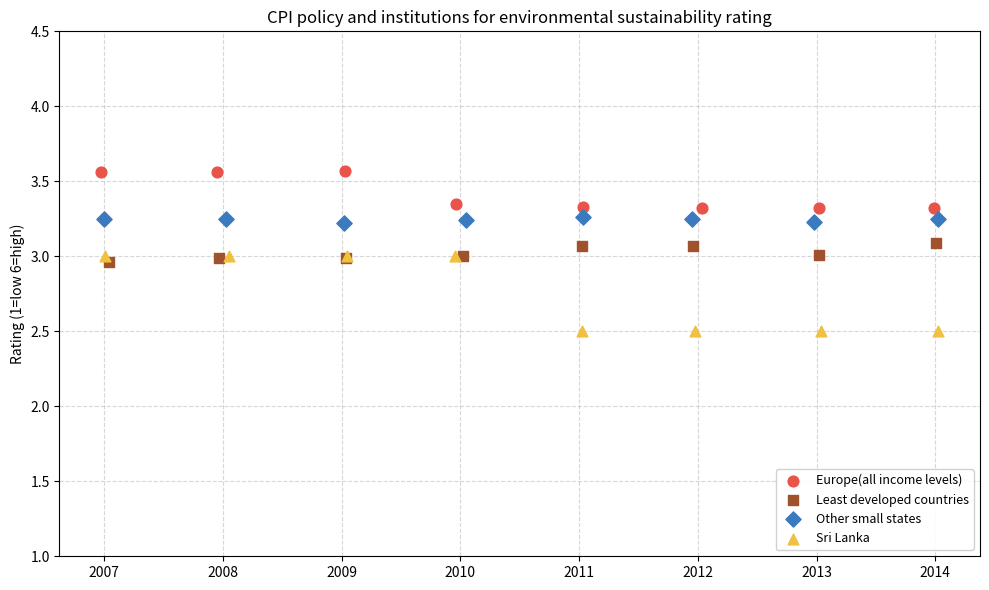

Which series reaches the minimum Y coordinate?

Sri Lanka